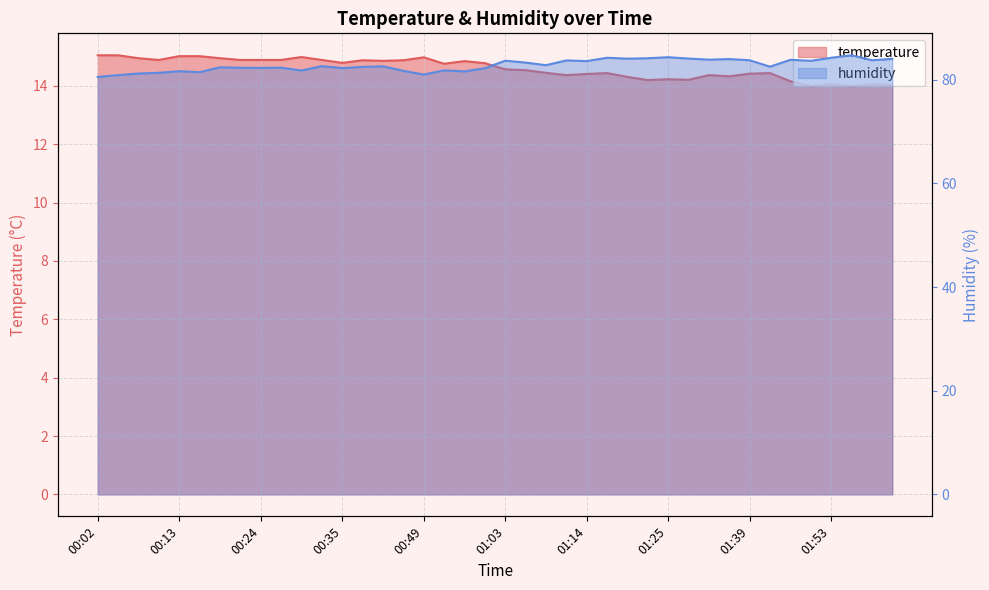

Is it true that humidity equals 84.7 at 01:55?

True